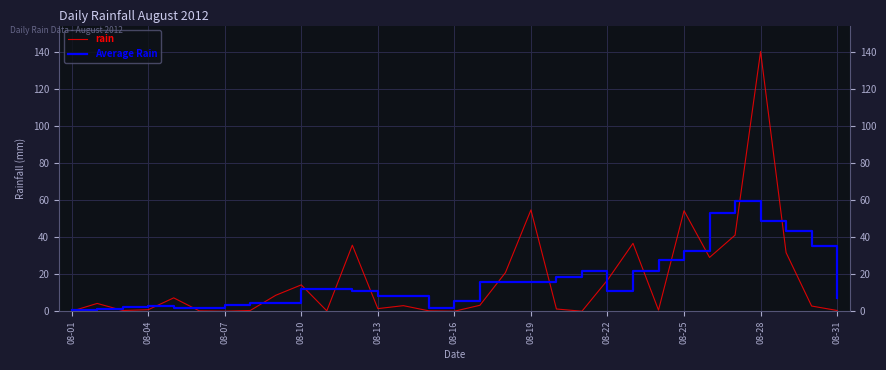

How many intersections are there between rain and Average Rain?

16